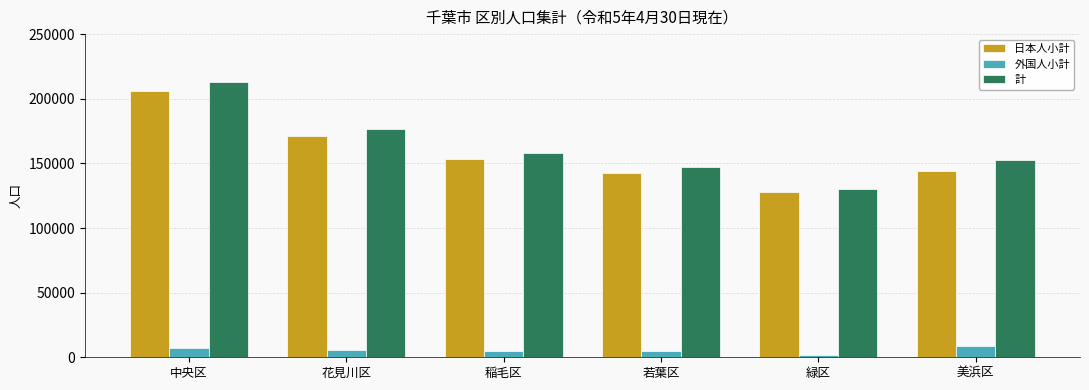

Which series has the largest range (max minus min)?

計